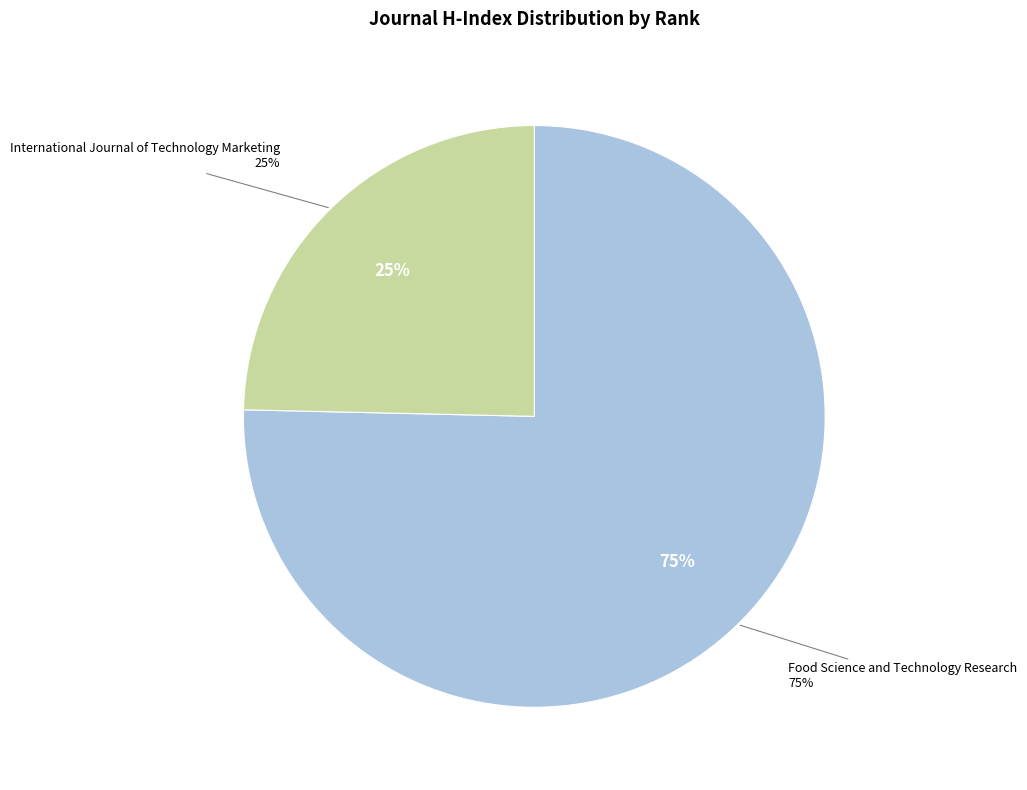

True or false: International Journal of Technology Marketing accounts for 39% of the total.

False